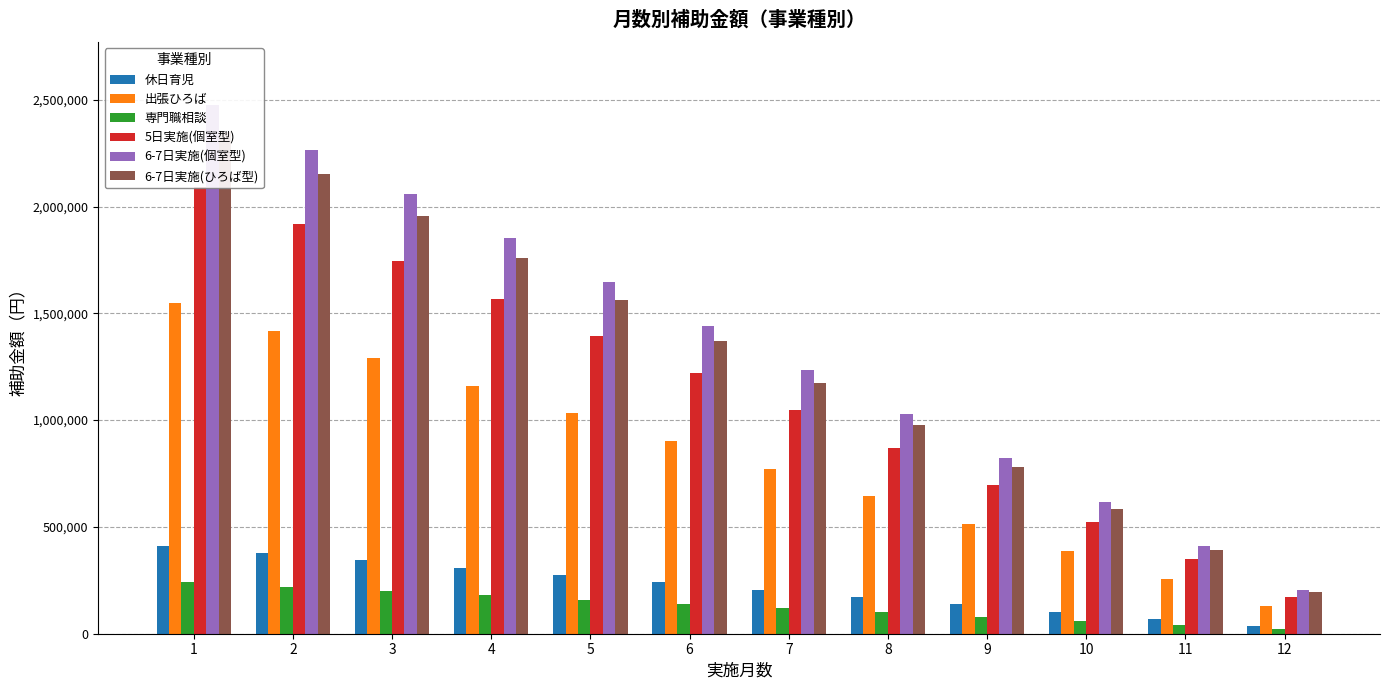

What is the difference between the 休日育児 values at 10 and 5?

171000